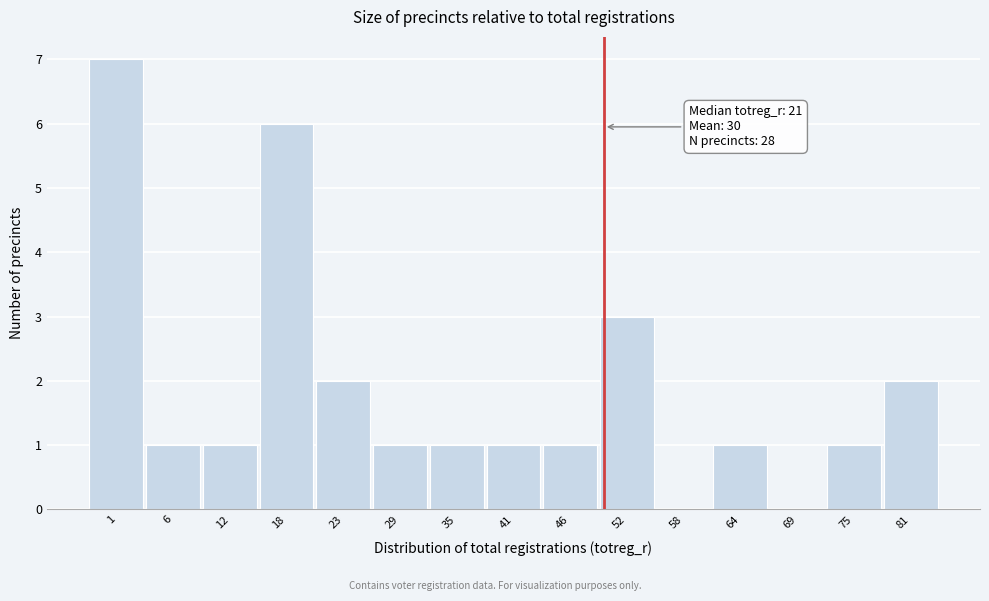

Reading left to right, transcribe all the data shown in this chart.

1=7	6=1	12=1	18=6	23=2	29=1	35=1	41=1	46=1	52=3	58=0	64=1	69=0	75=1	81=2